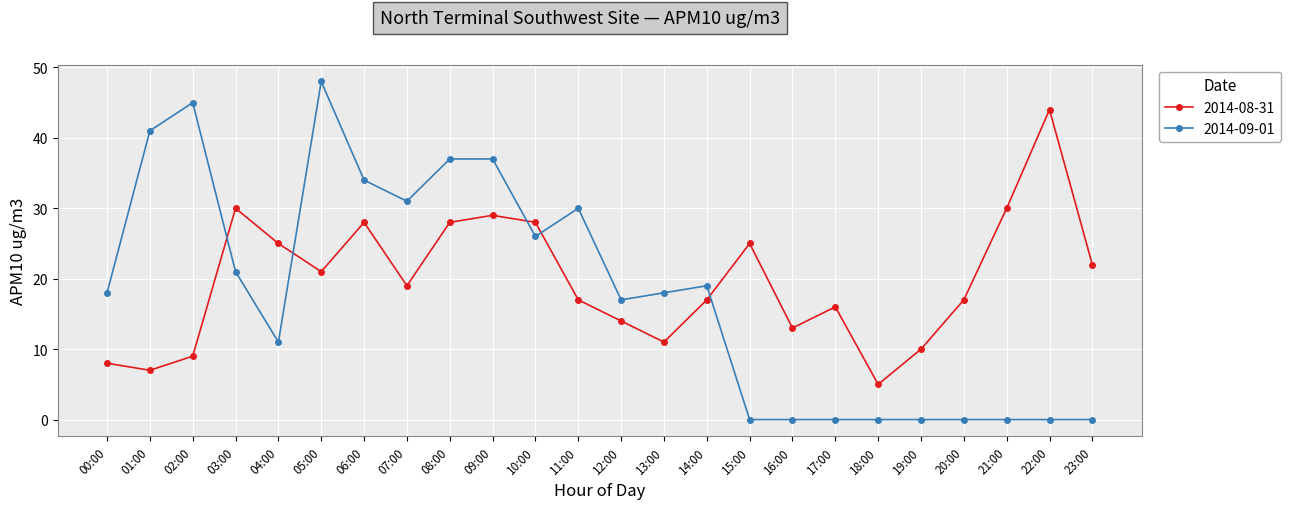

Count the number of categories in the chart.

24